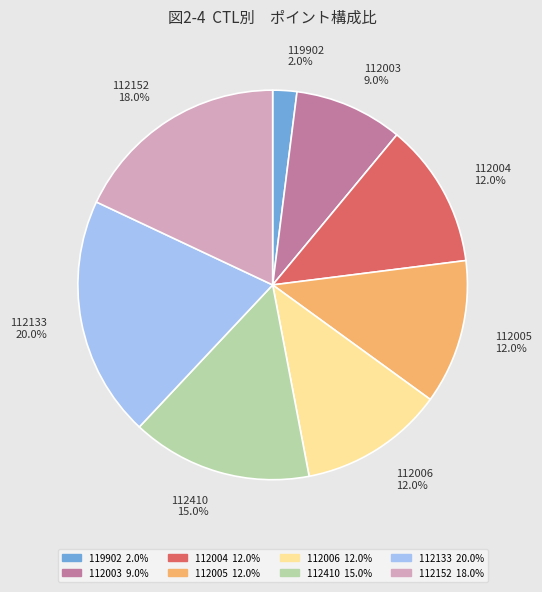

To the nearest percent, what portion does 112133 represent?

20%